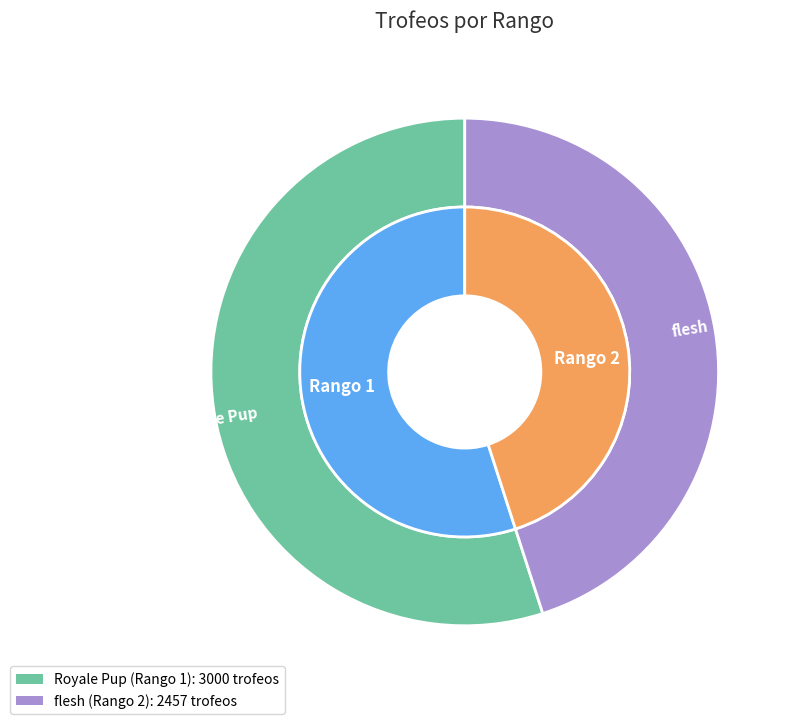

How many slices are in this pie chart?

2